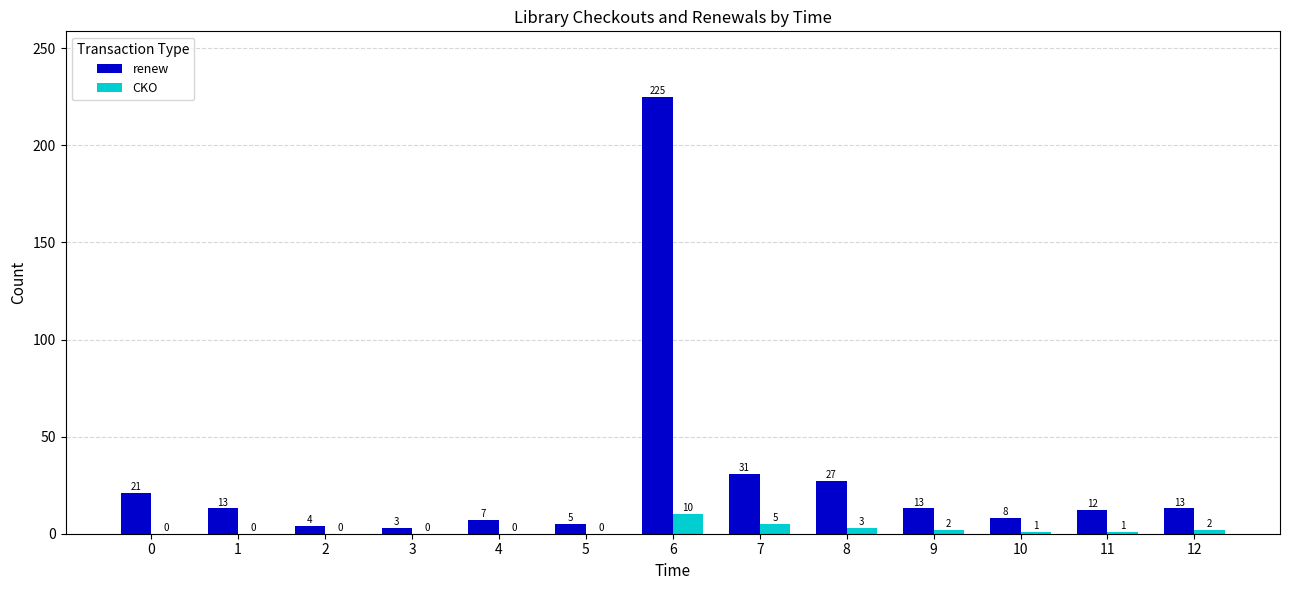

Is it true that CKO equals 5 at 7?

True